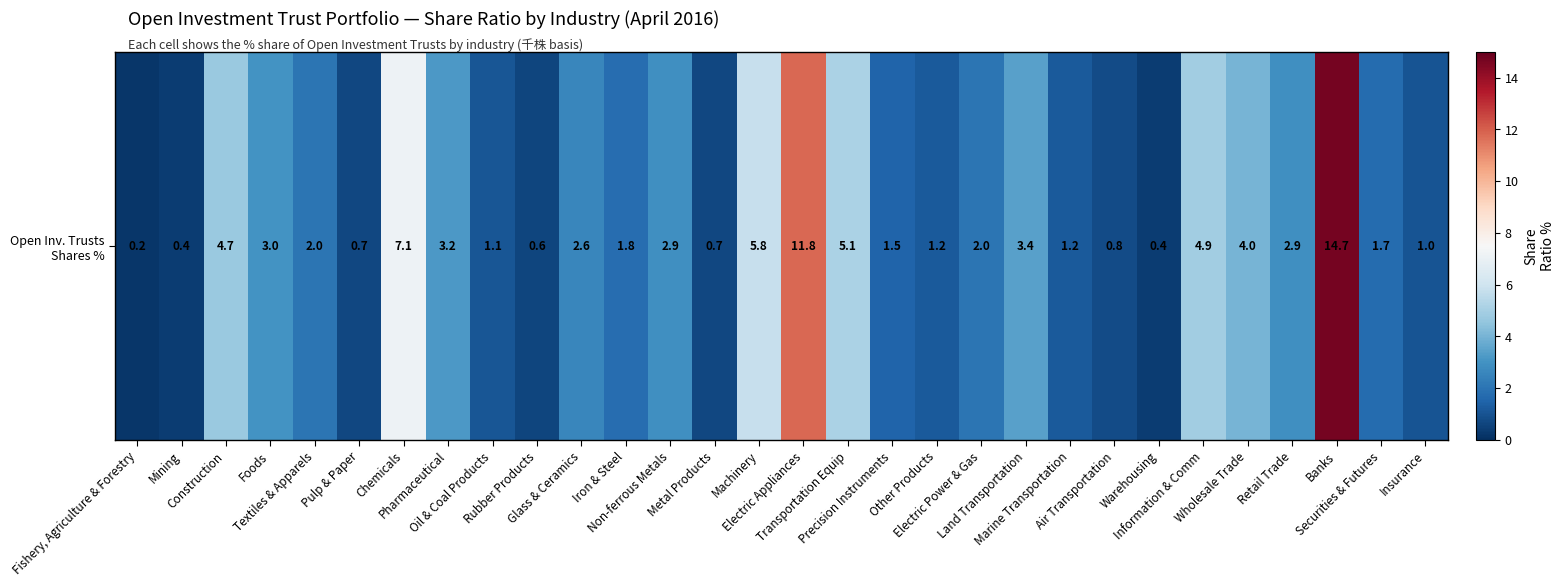

How many values exceed 2?

14